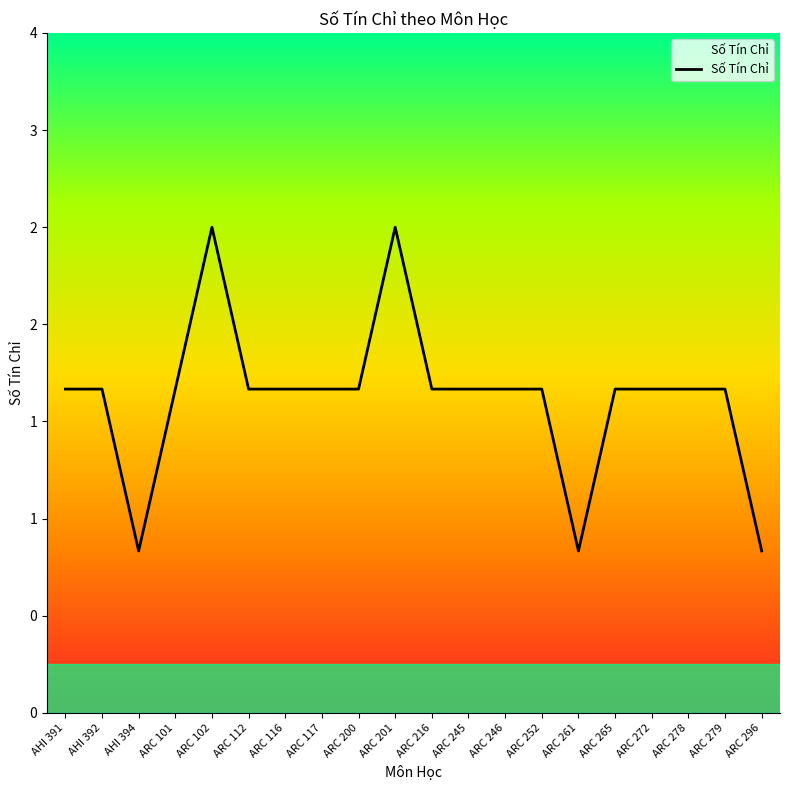

What is the difference between the maximum and minimum values?

2